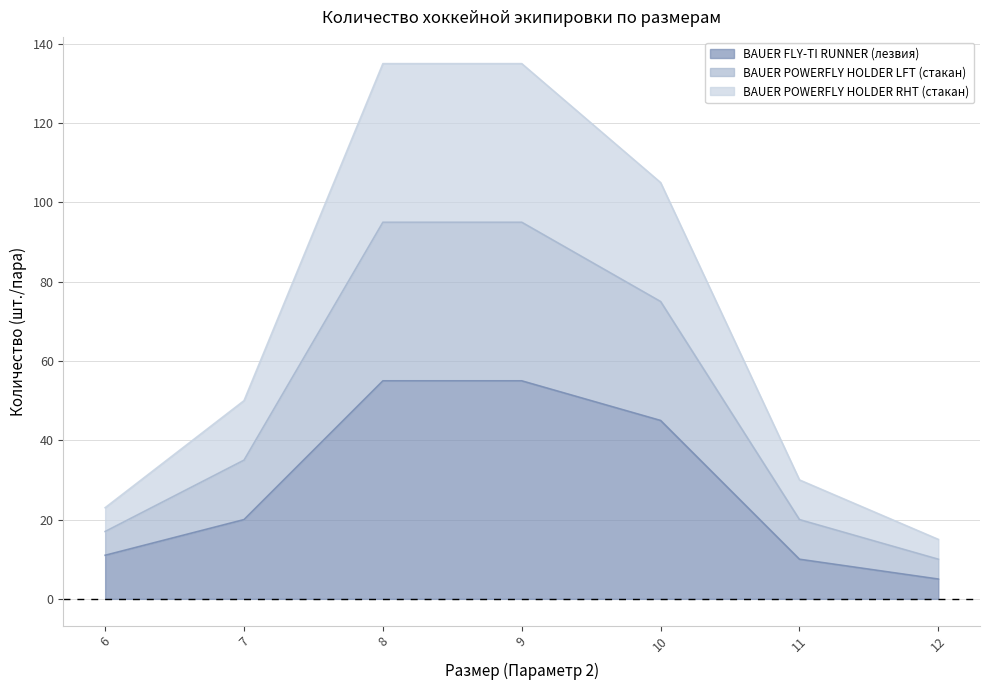

What is the approximate value of BAUER FLY-TI RUNNER (лезвия) at 7?

20